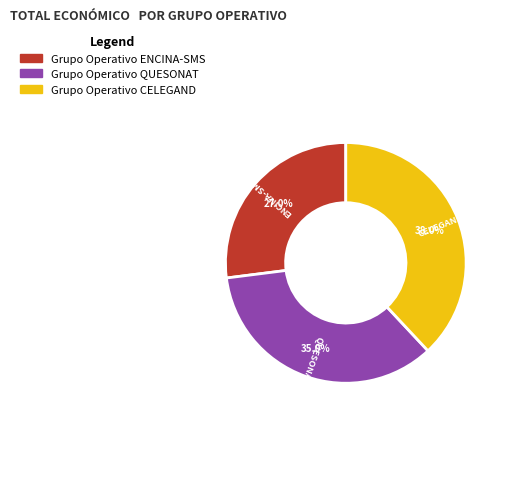

True or false: Grupo Operativo QUESONAT accounts for 27% of the total.

False